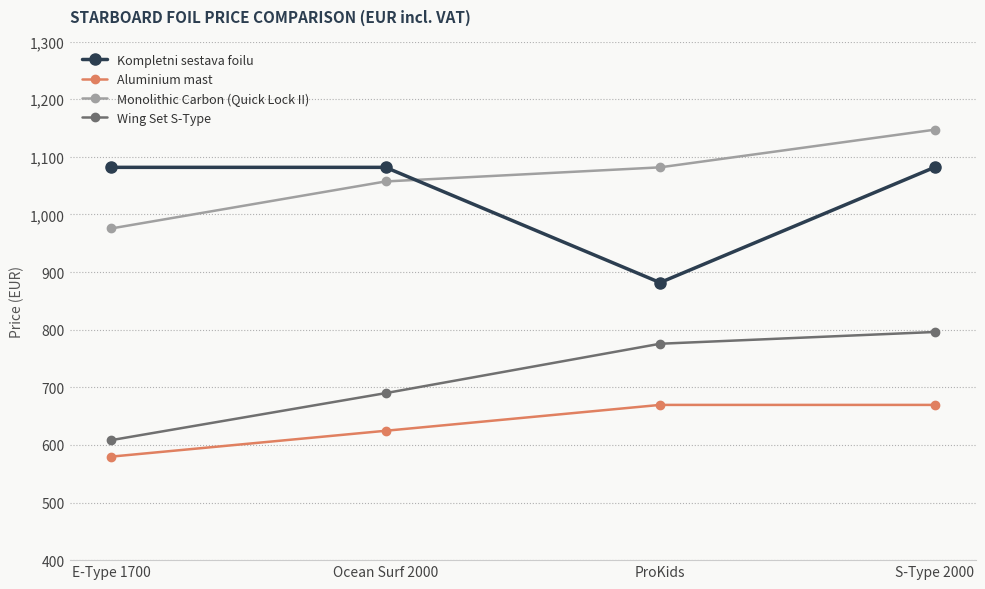

At which label is Aluminium mast closest to 624?

Ocean Surf 2000